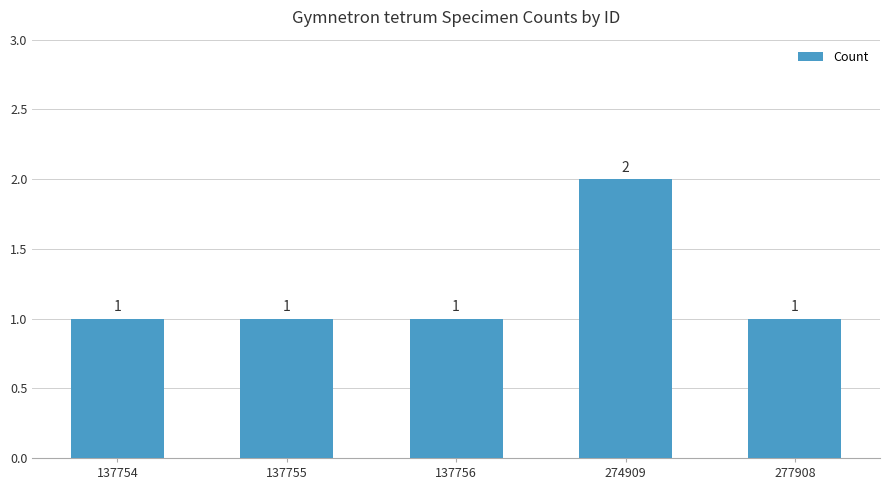

What value does the data have at 277908?

1